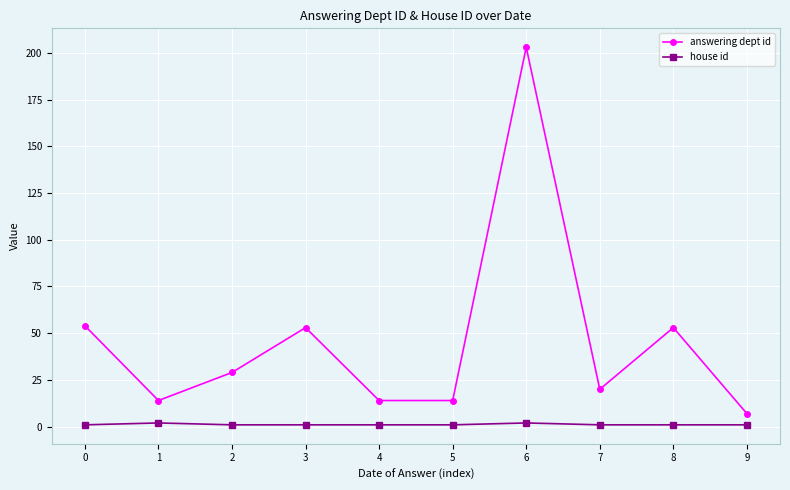

How many data points in answering dept id are less than 29?

5